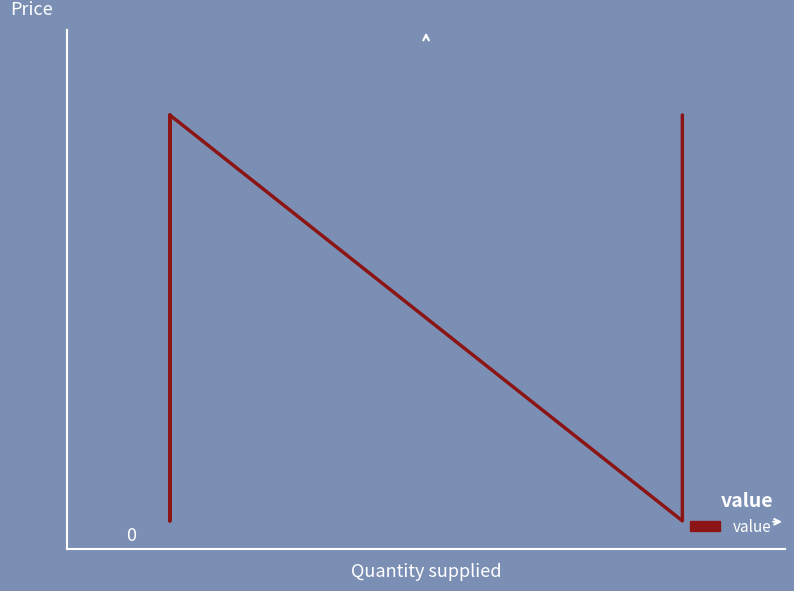

True or false: there are more than 2 points higher than both neighbors.

False